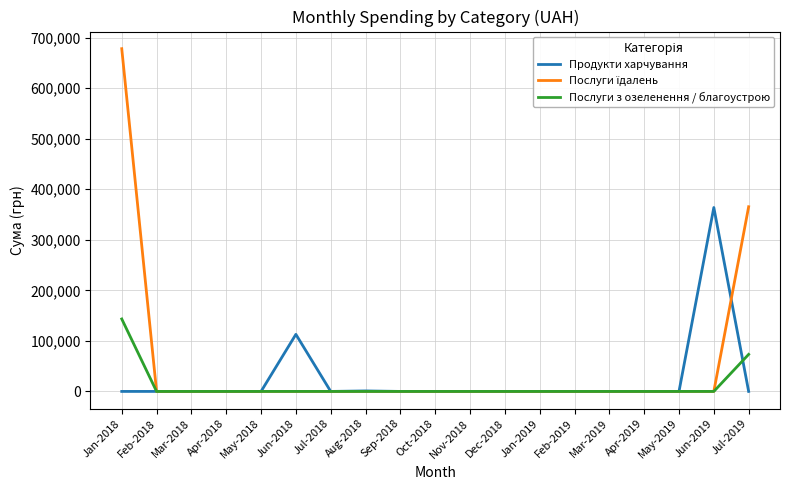

The value of Продукти харчування at Oct-2018 is 0.0. True or false?

True